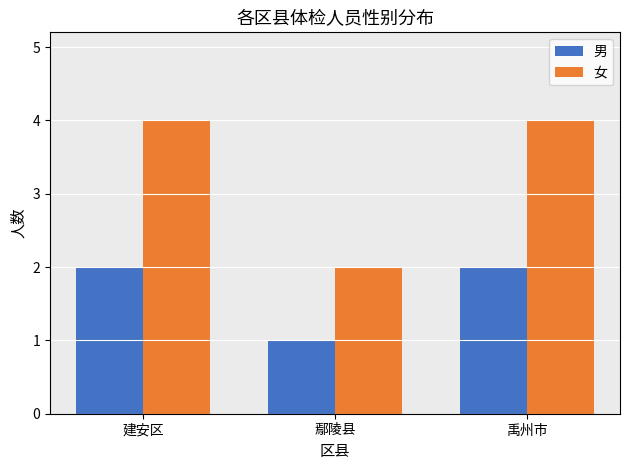

At which label does 女 reach its minimum?

鄢陵县